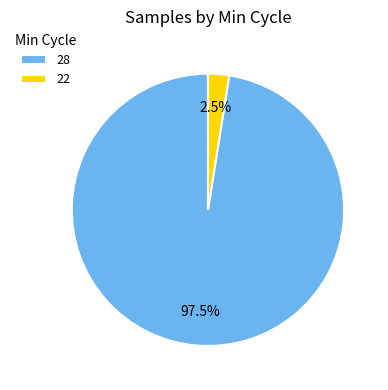

What is the smallest slice in the pie chart?

22